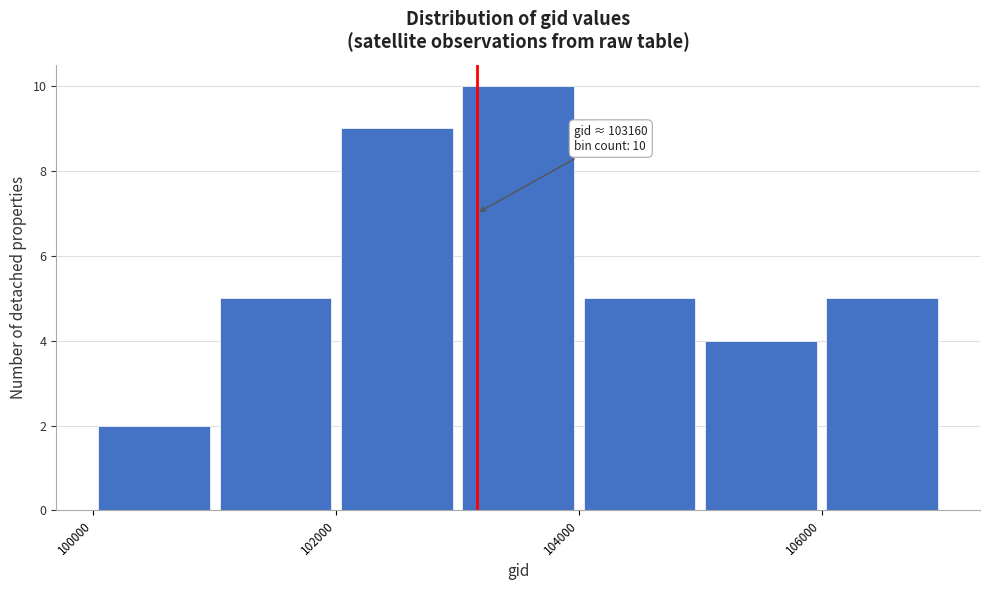

Which range on the x-axis has the tallest bar?

103000 to 104000